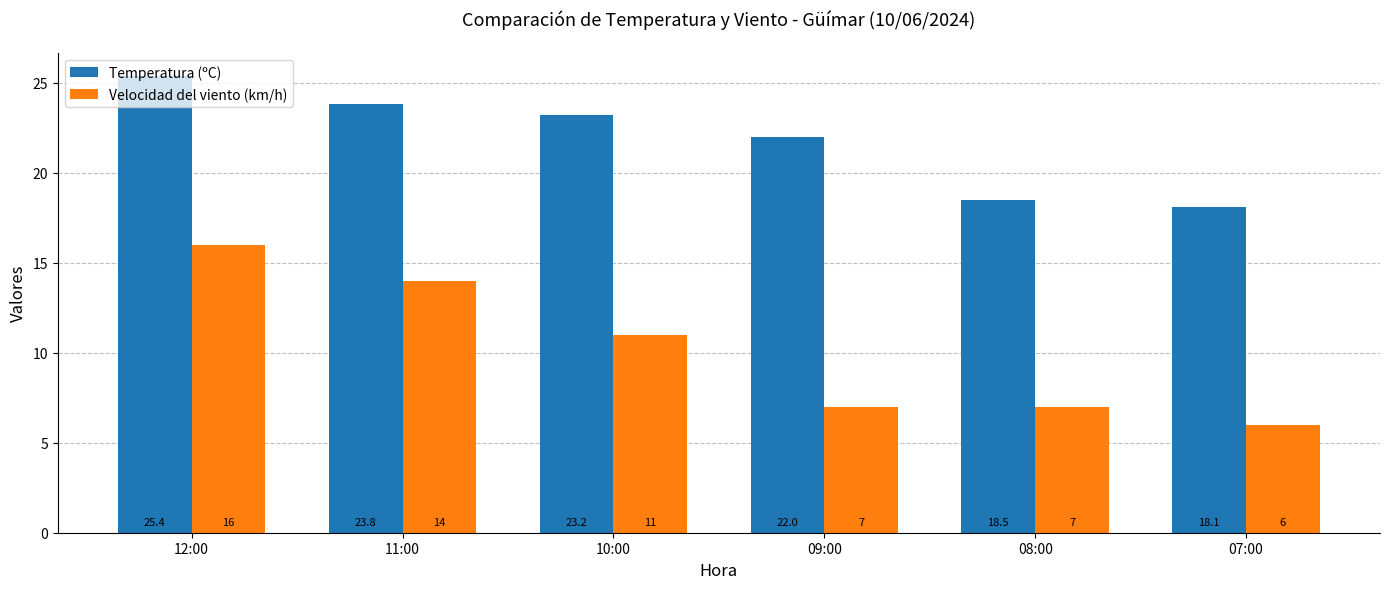

Which series has the widest spread of values?

Velocidad del viento (km/h)